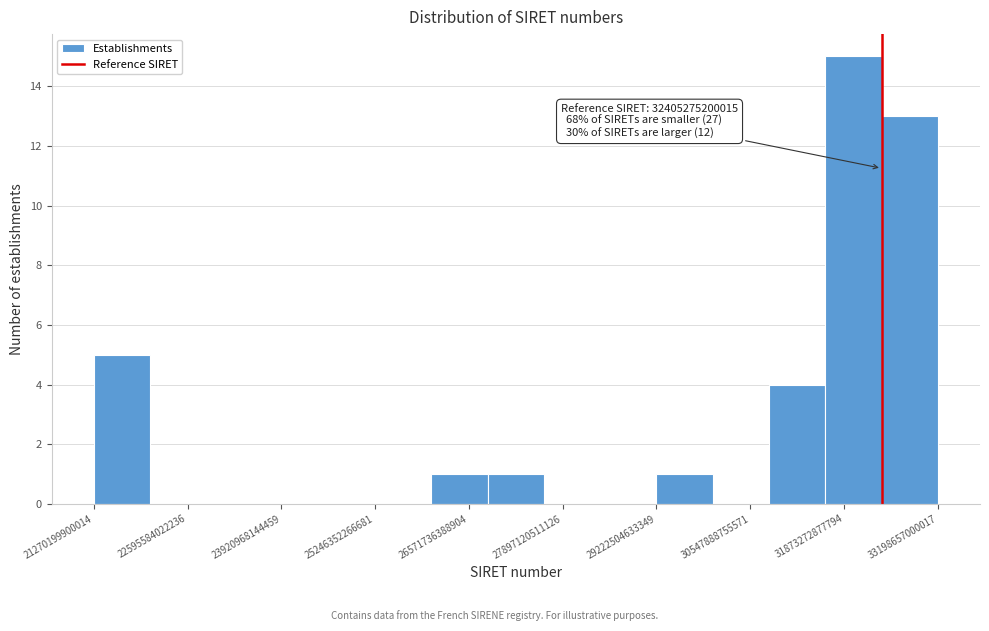

Around what value on the x-axis is the tallest bar? Give the approximate position of its centre, as read against the axis.

32000000000000